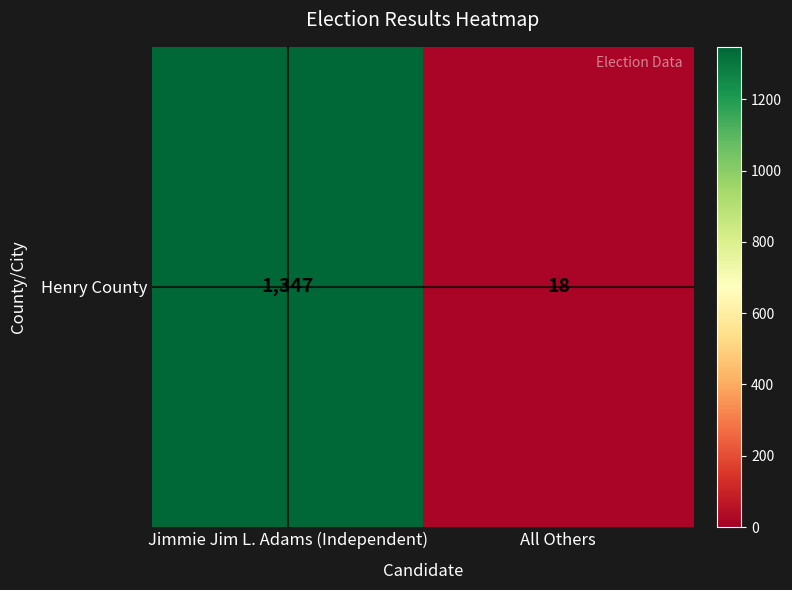

Between Jimmie Jim L. Adams (Independent) and All Others, which is larger?

Jimmie Jim L. Adams (Independent)